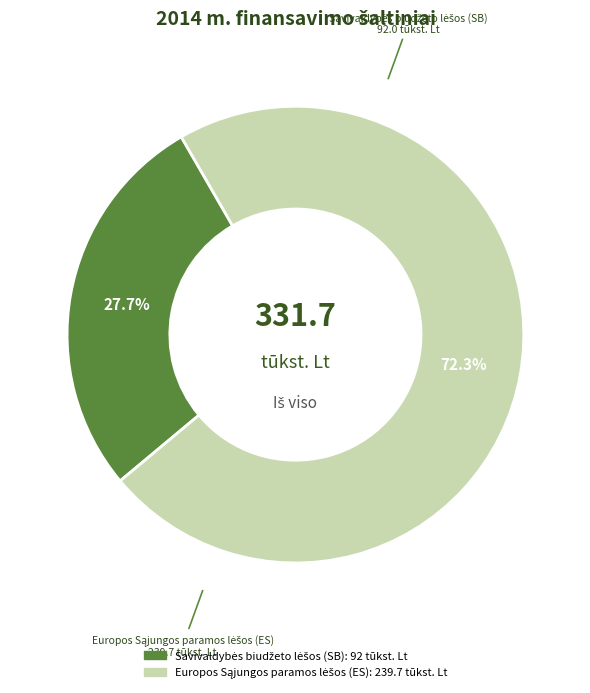

How many segments does this pie chart have?

2